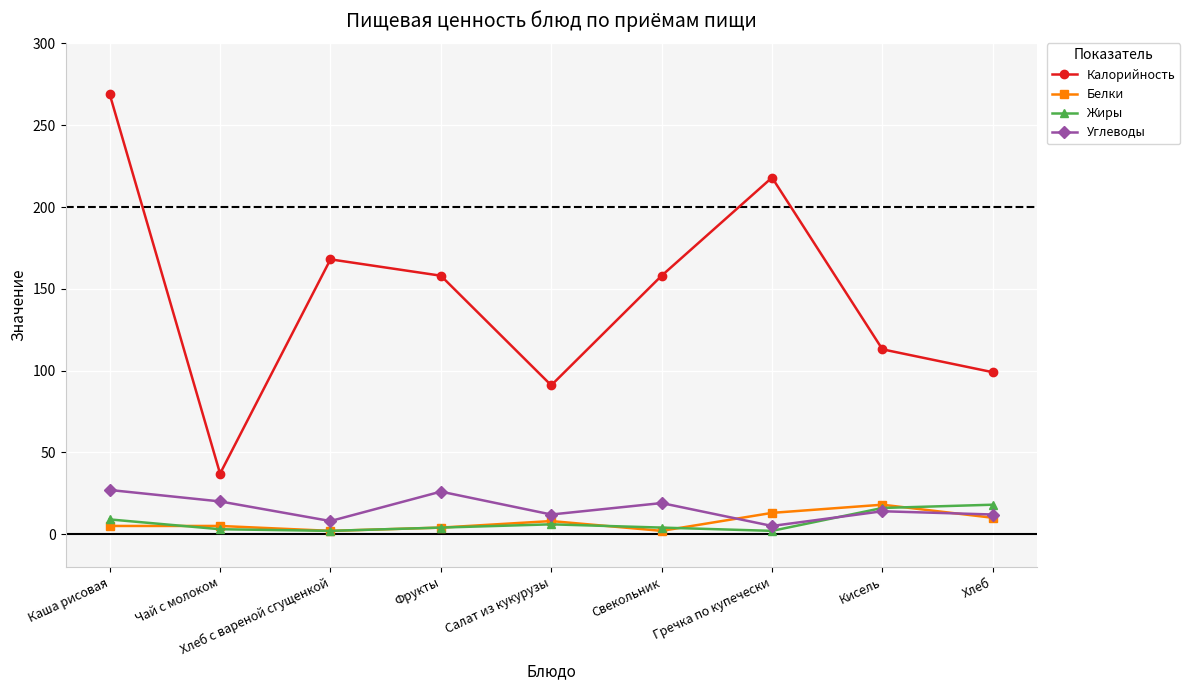

Where does the Жиры series first go above 4?

Каша рисовая